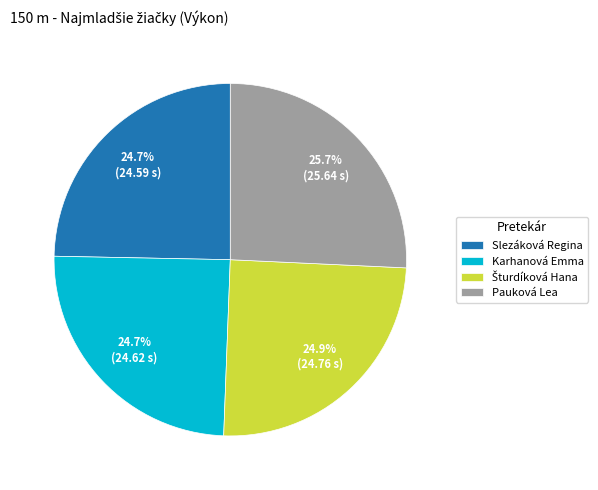

Count the number of slices in the pie.

4